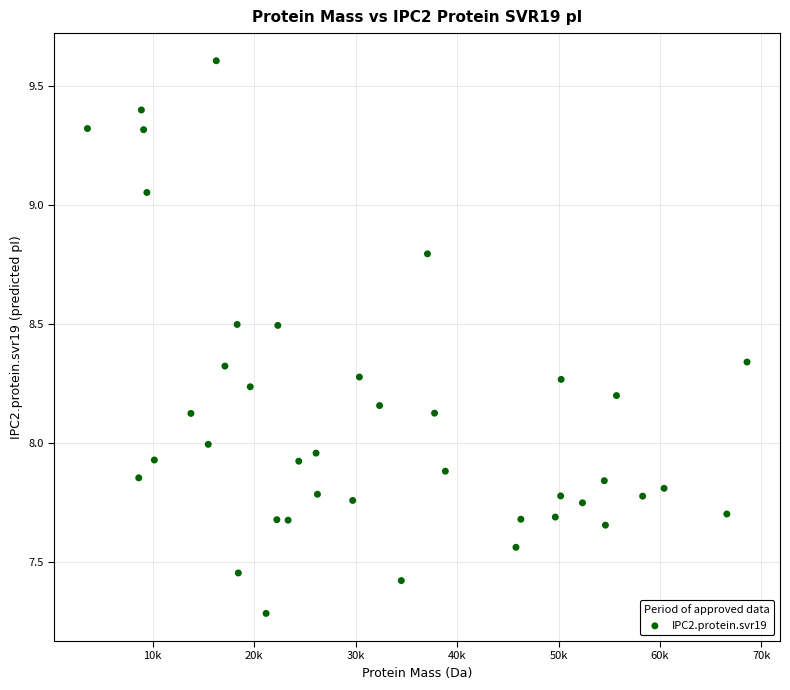

What is the range of X values (max minus min)?

65009.4